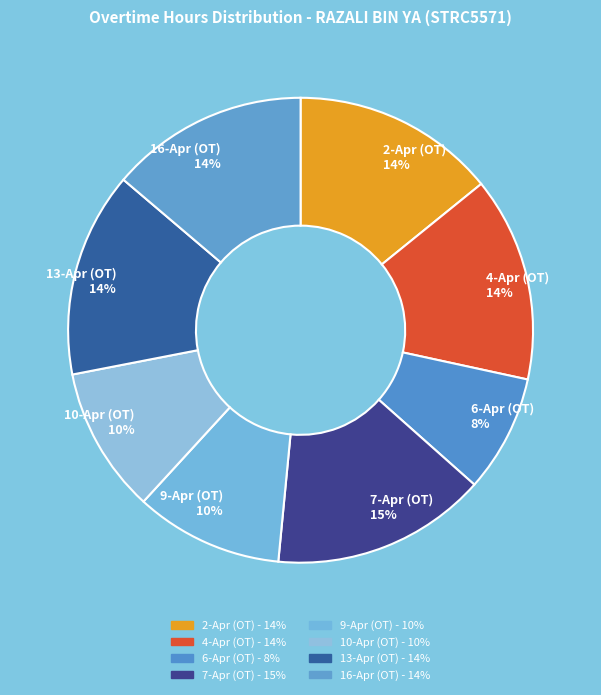

Is there any slice that represents more than half of the pie?

No